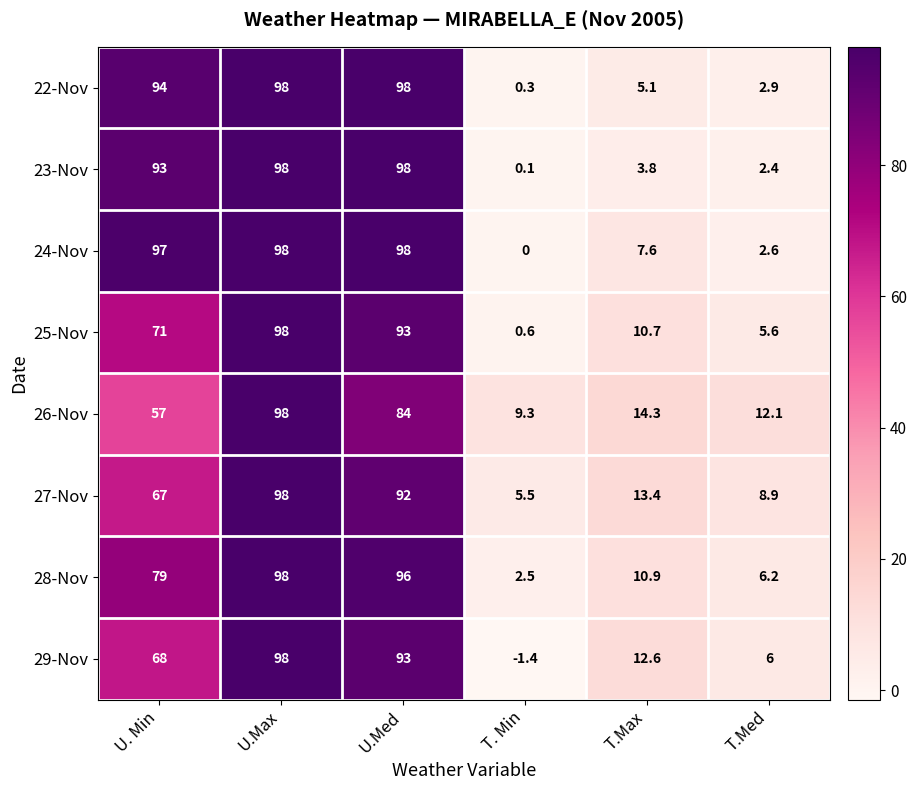

What is the total value across all series at U. Min?

626.0